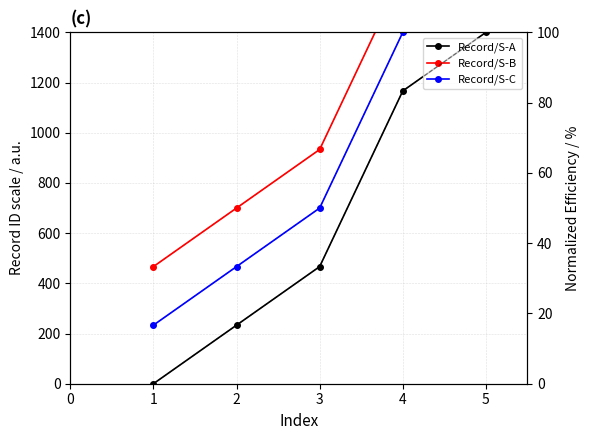

At how many categories does at least one series exceed 498?

4